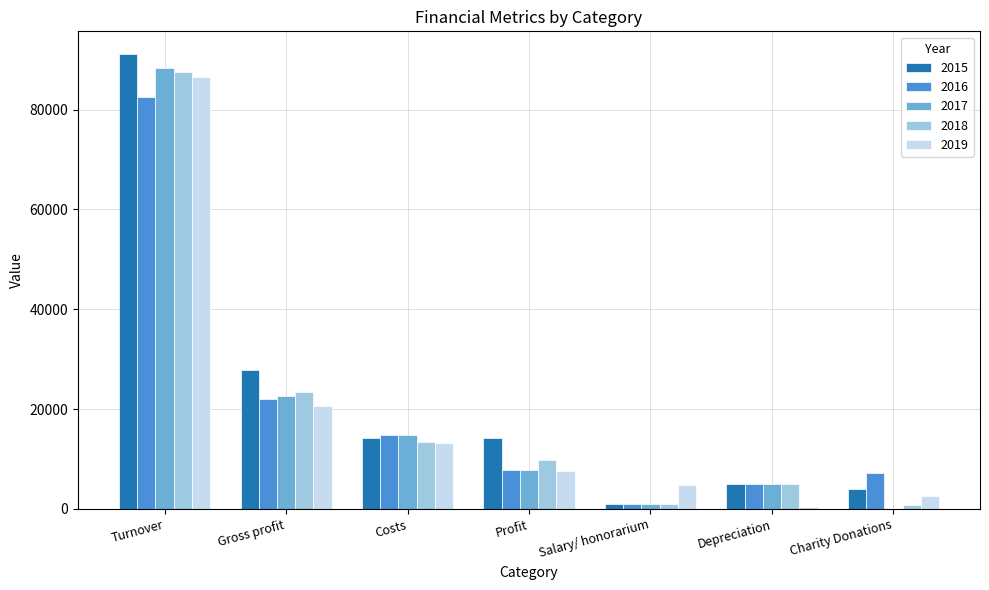

At which category is the sum across all series the highest?

Turnover